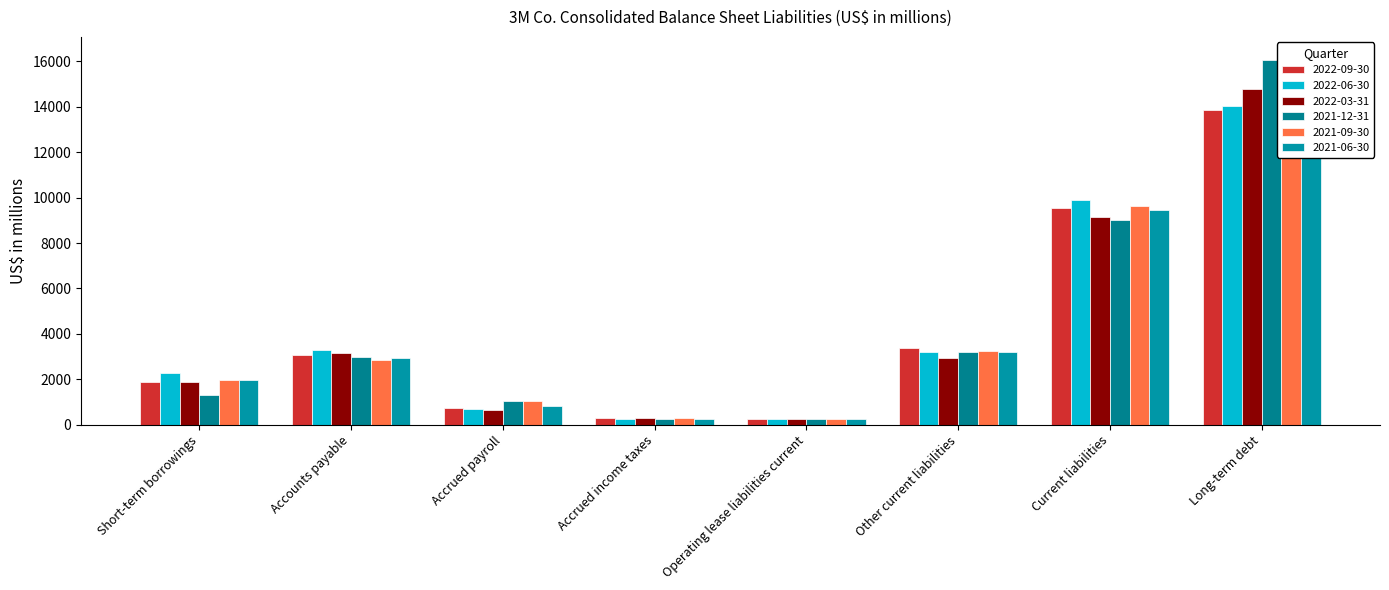

Rank the series by their maximum value, from lowest to highest.

2022-09-30, 2022-06-30, 2022-03-31, 2021-12-31, 2021-09-30, 2021-06-30